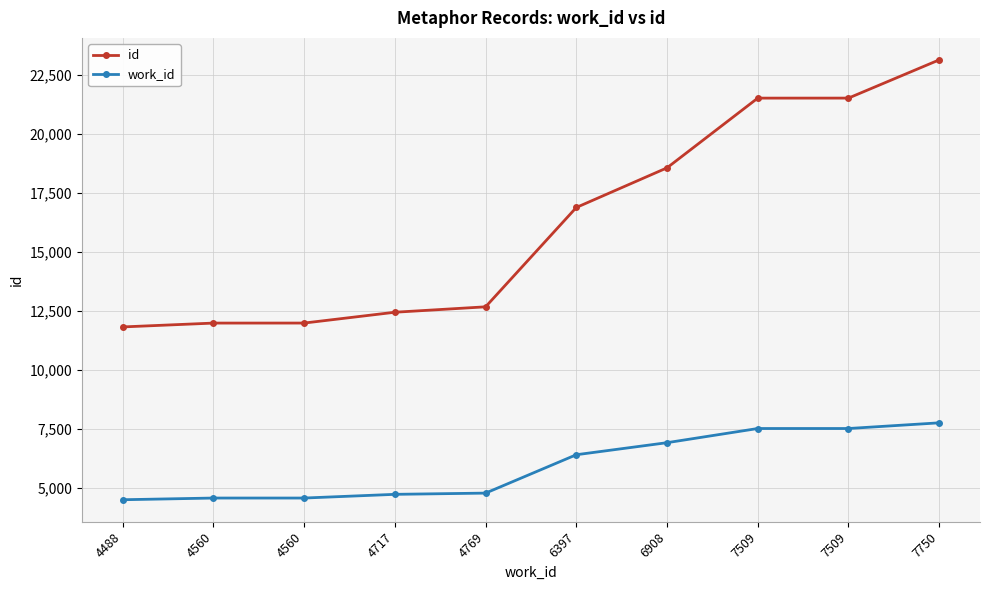

Is this an area chart (filled region under the line)?

No